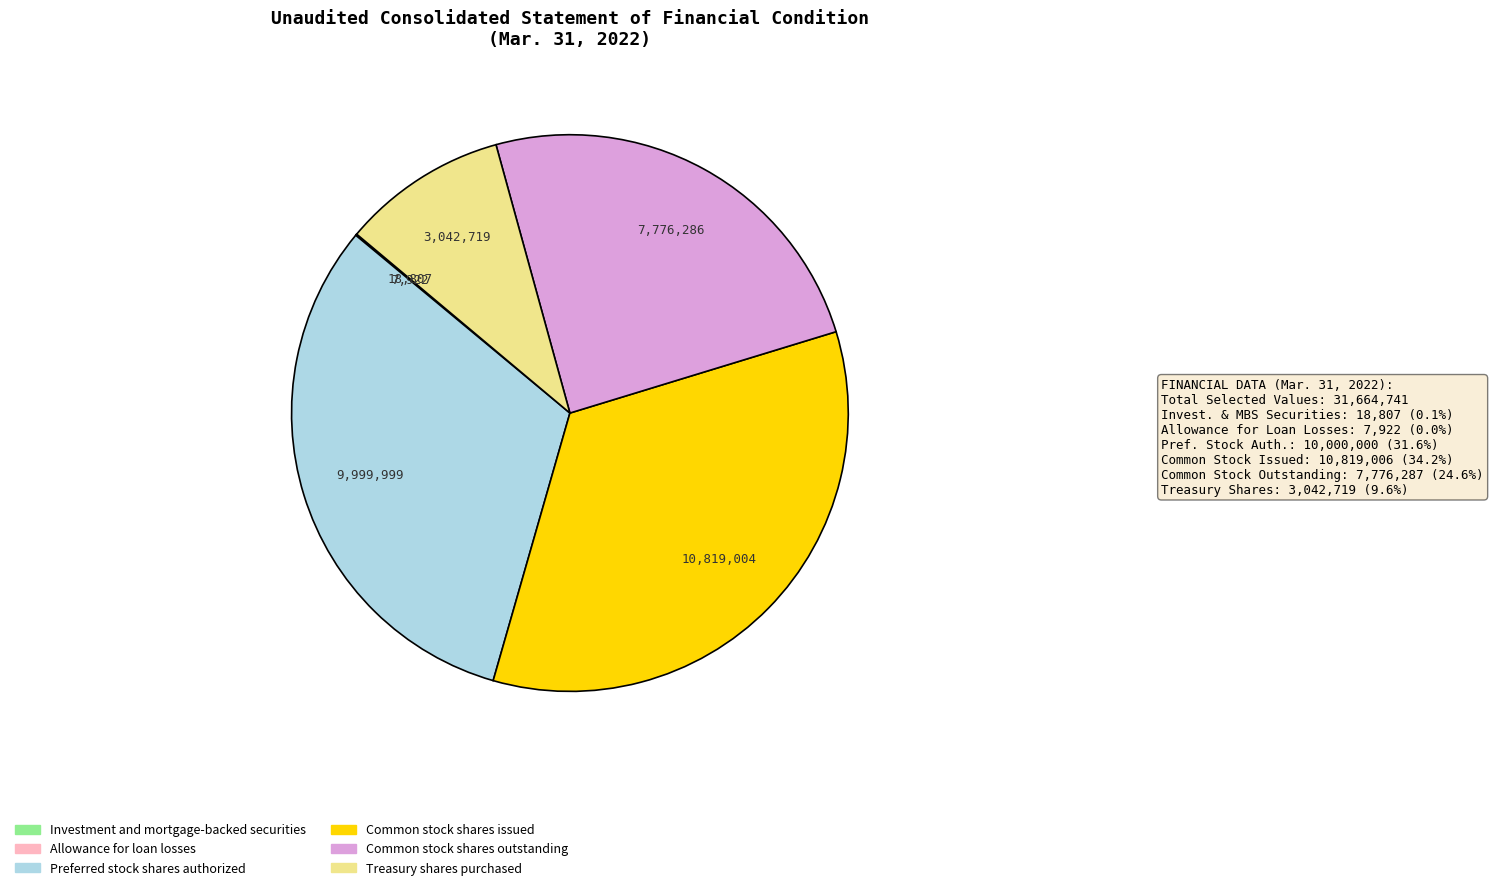

Is there any slice that represents more than half of the pie?

No